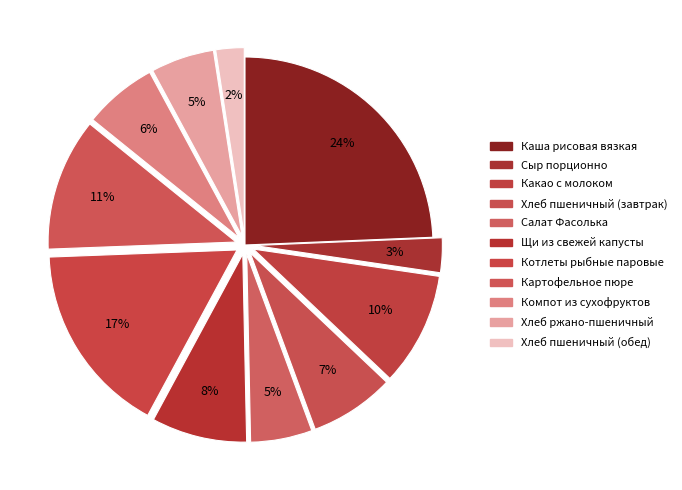

How many segments does this pie chart have?

11